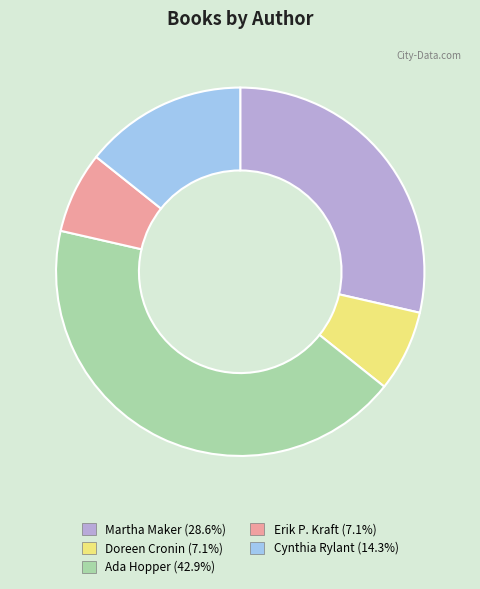

Does any single category account for the majority?

No